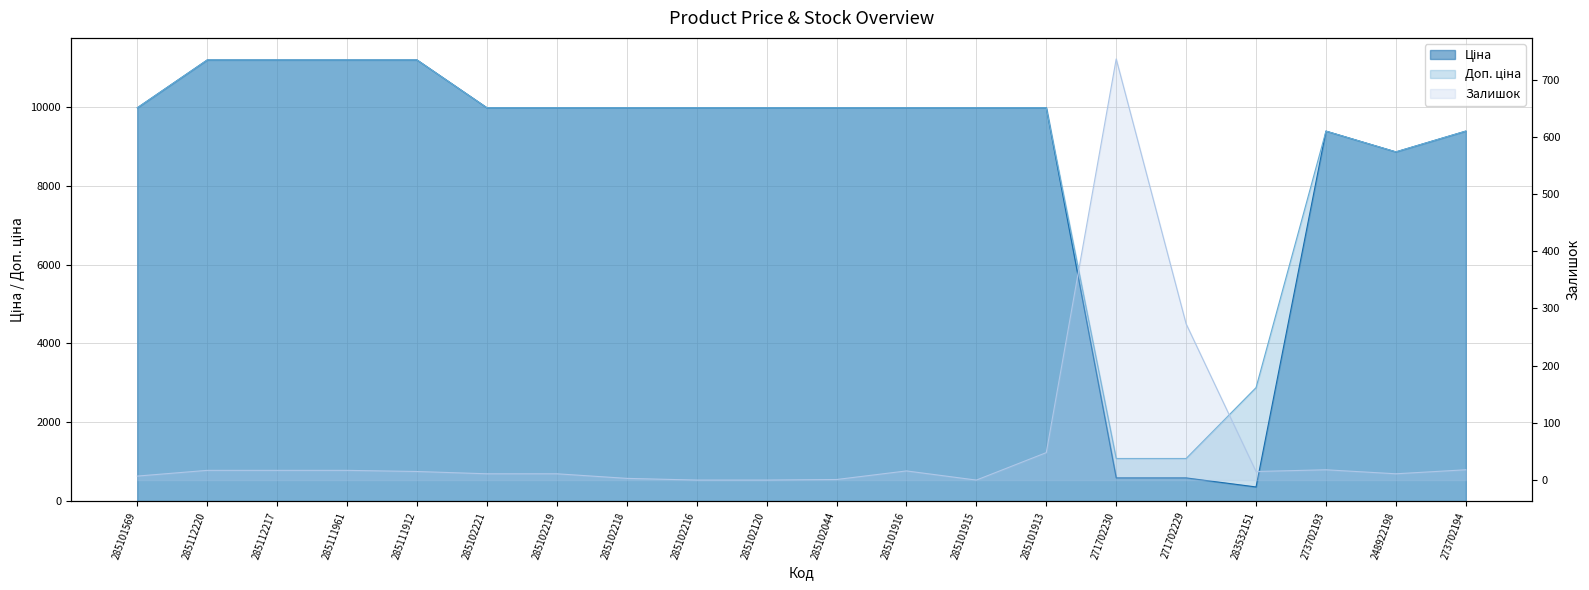

What is the label of the 9th point from the left?

285102216